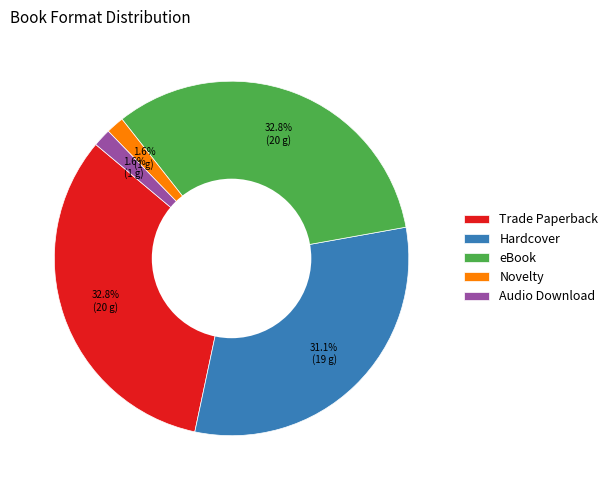

To the nearest percent, what percentage of the pie is Trade Paperback?

33%